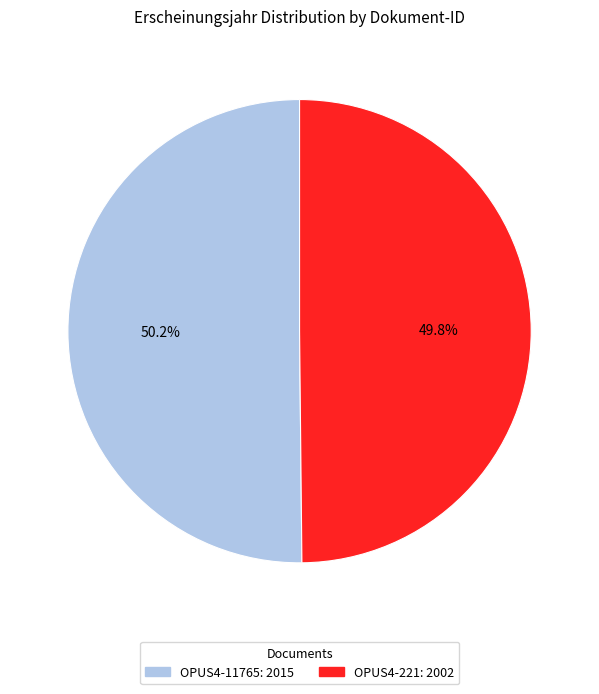

Is there a majority slice in this chart?

Yes